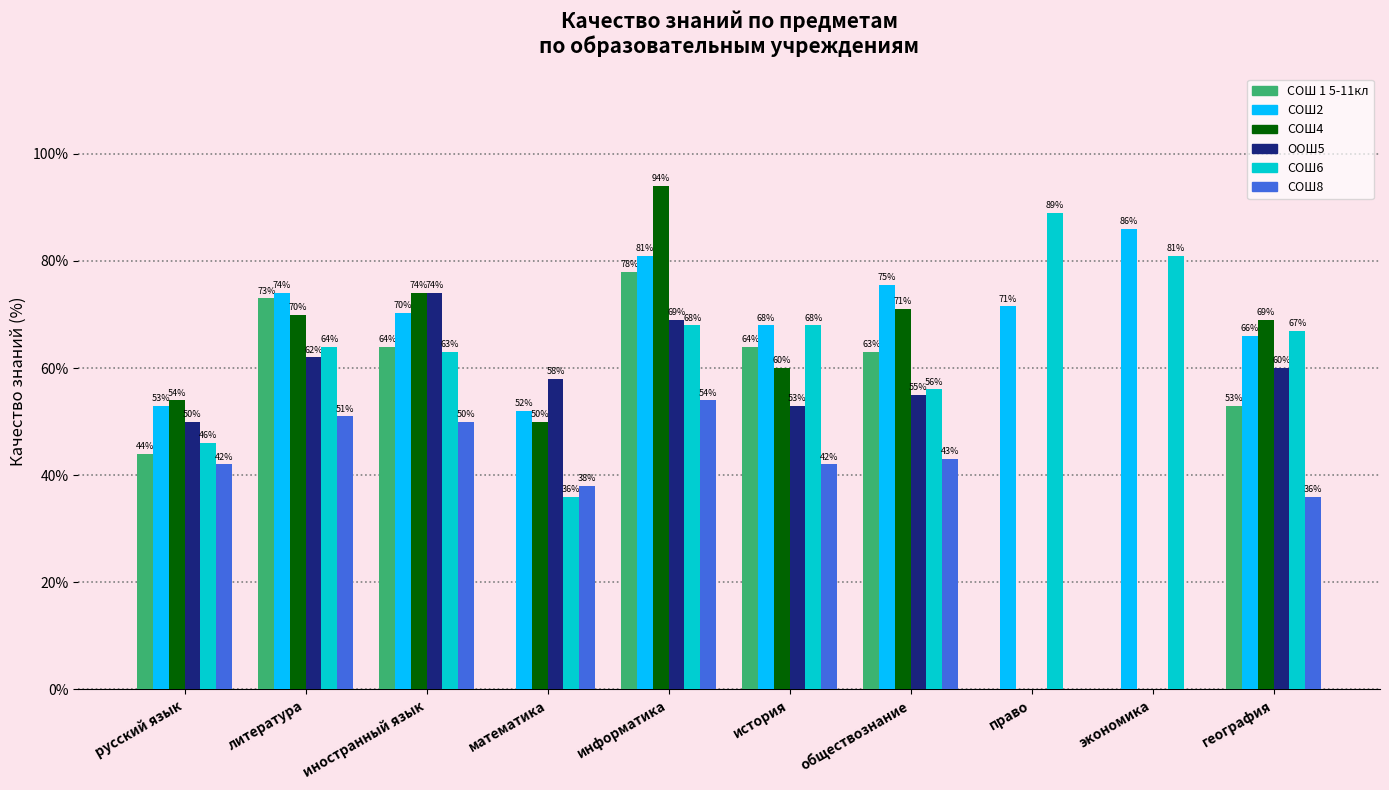

Between литература and математика, which series saw the biggest shift?

СОШ 1 5-11кл